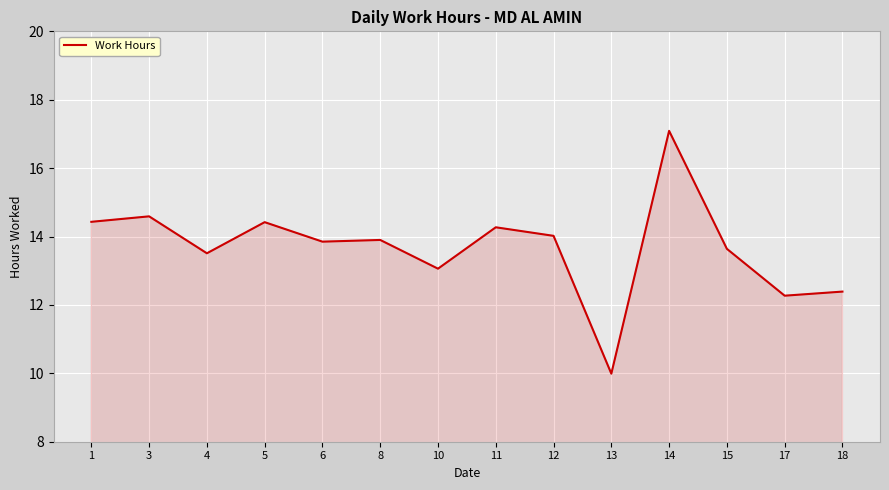

Where does the data first go above 13?

1